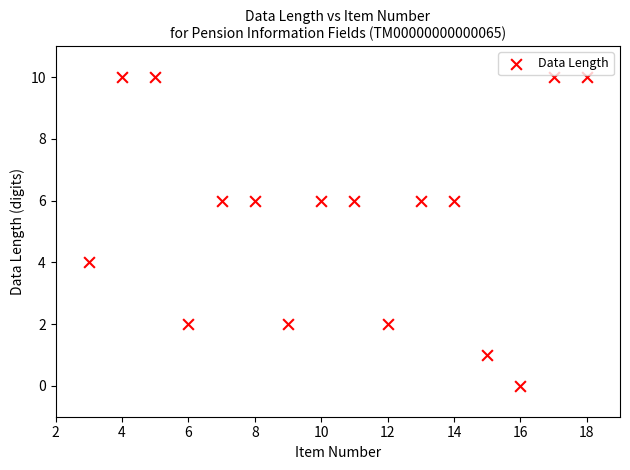

What is the range of X values (max minus min)?

15